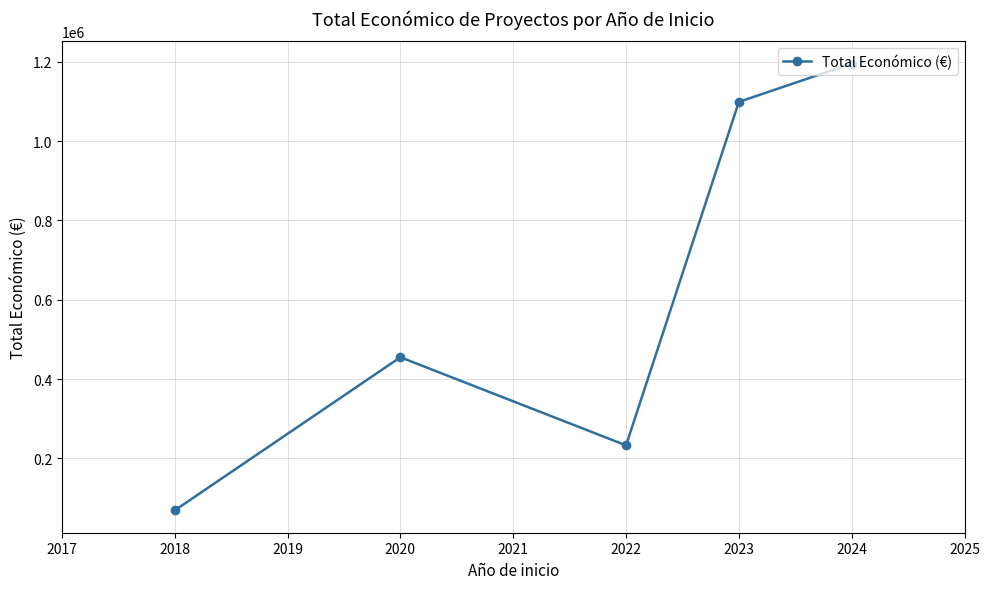

List the labels in order of value, largest first.

2024, 2023, 2020, 2022, 2018